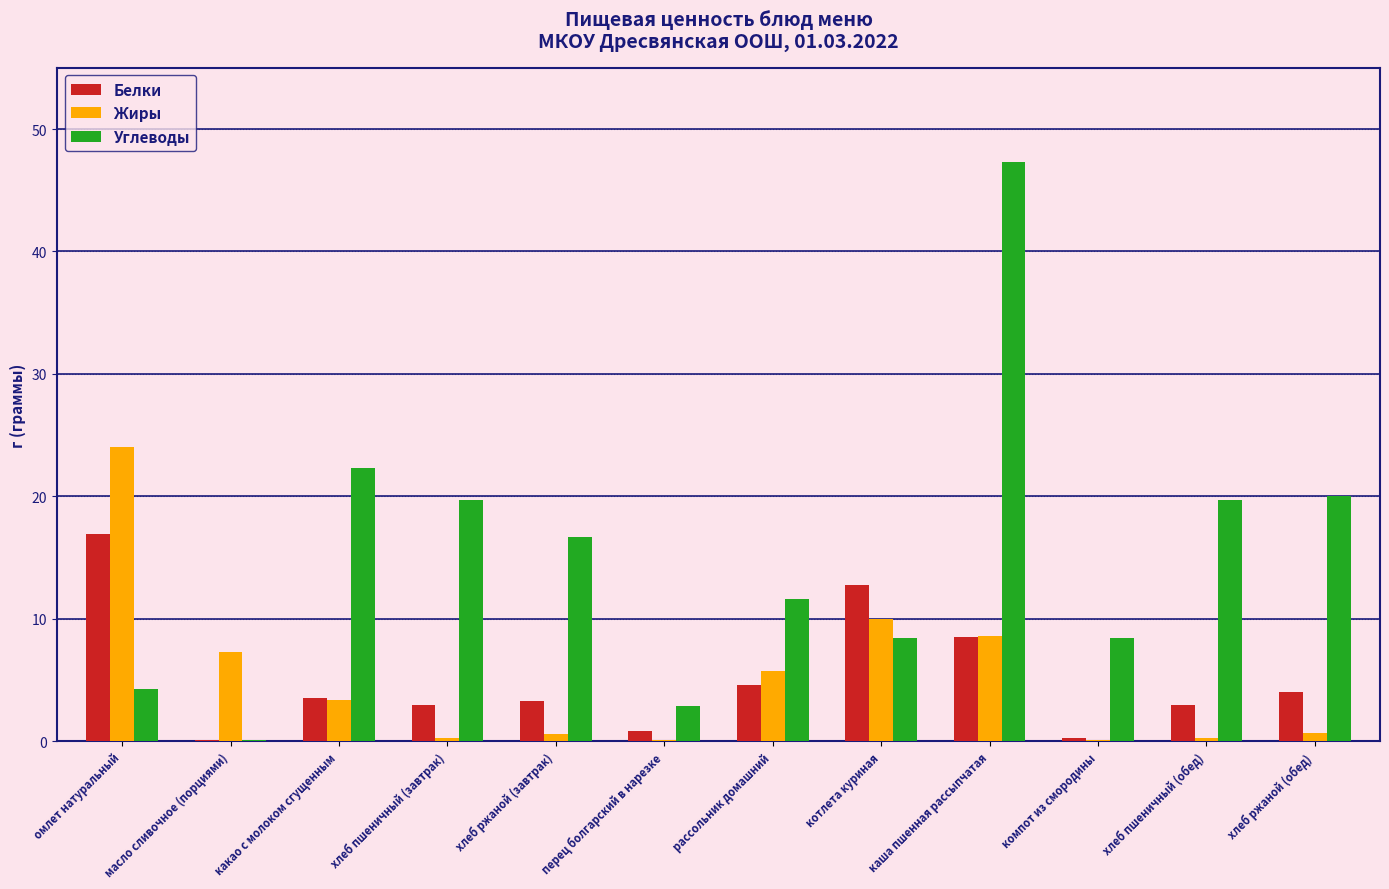

Which series has the largest total across all categories?

Углеводы